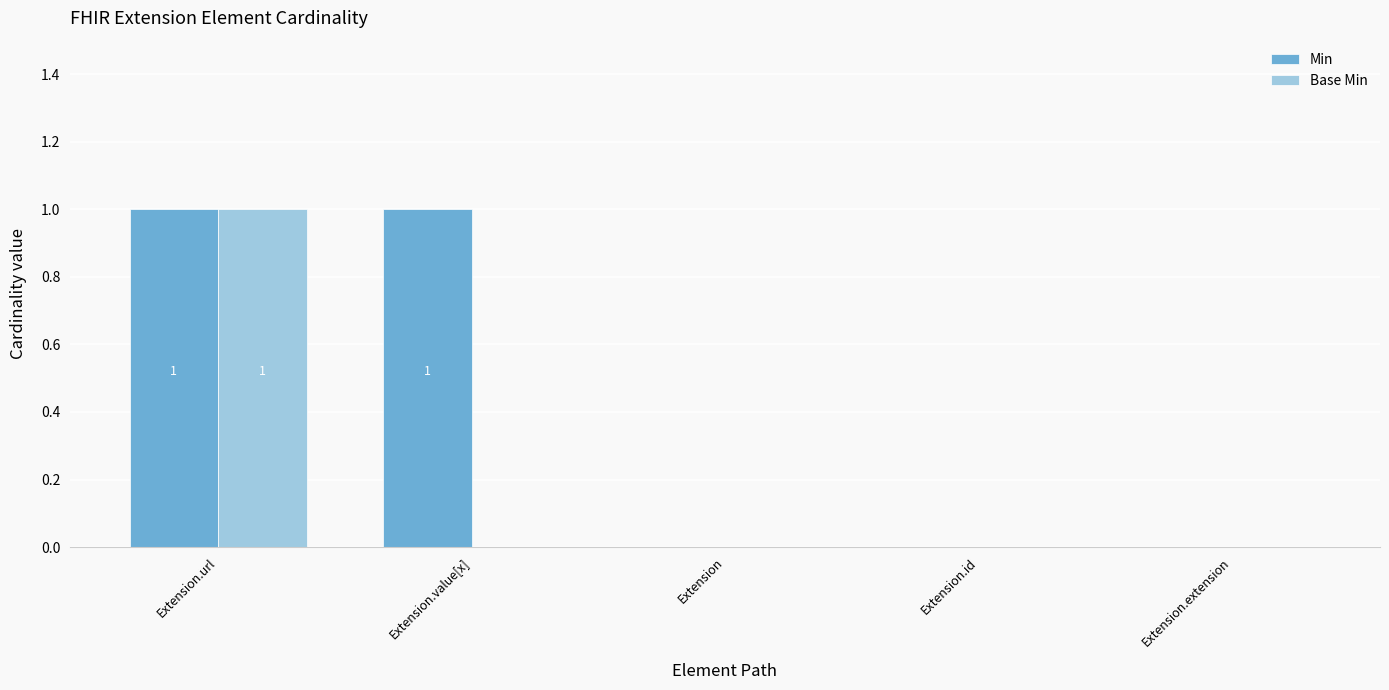

What is the sum of all Min values?

2